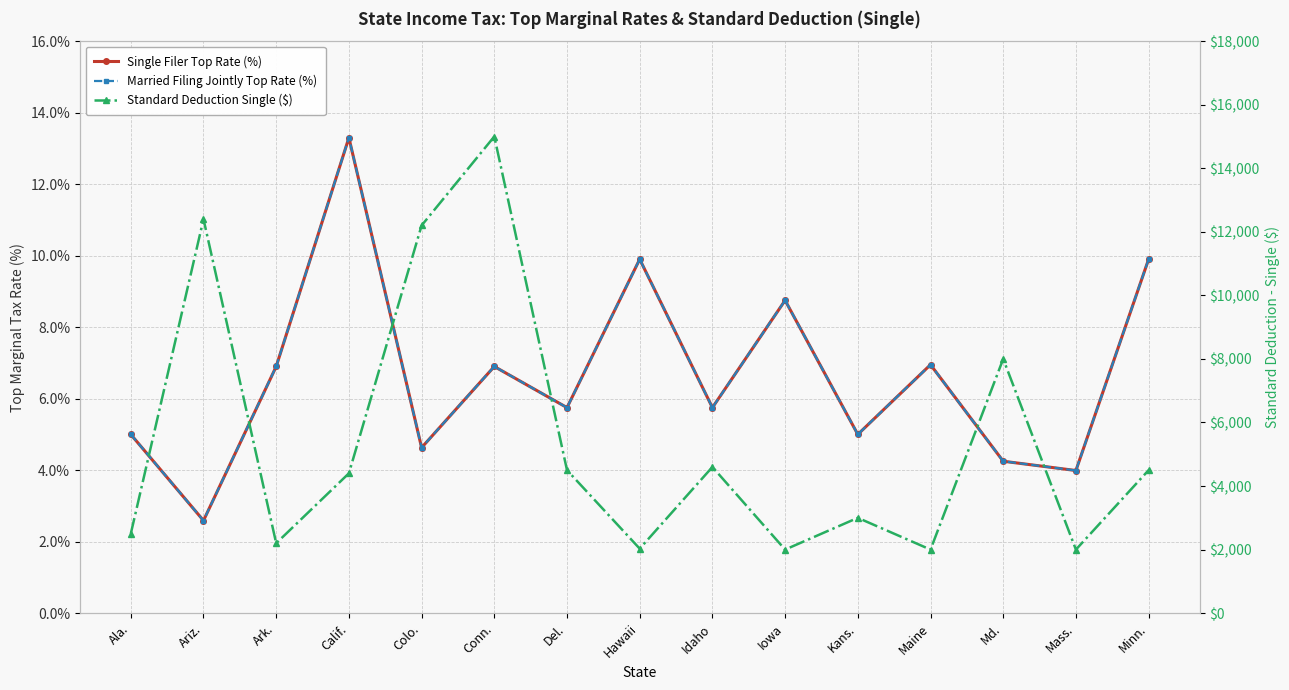

What is the label of the 7th point from the left?

Del.